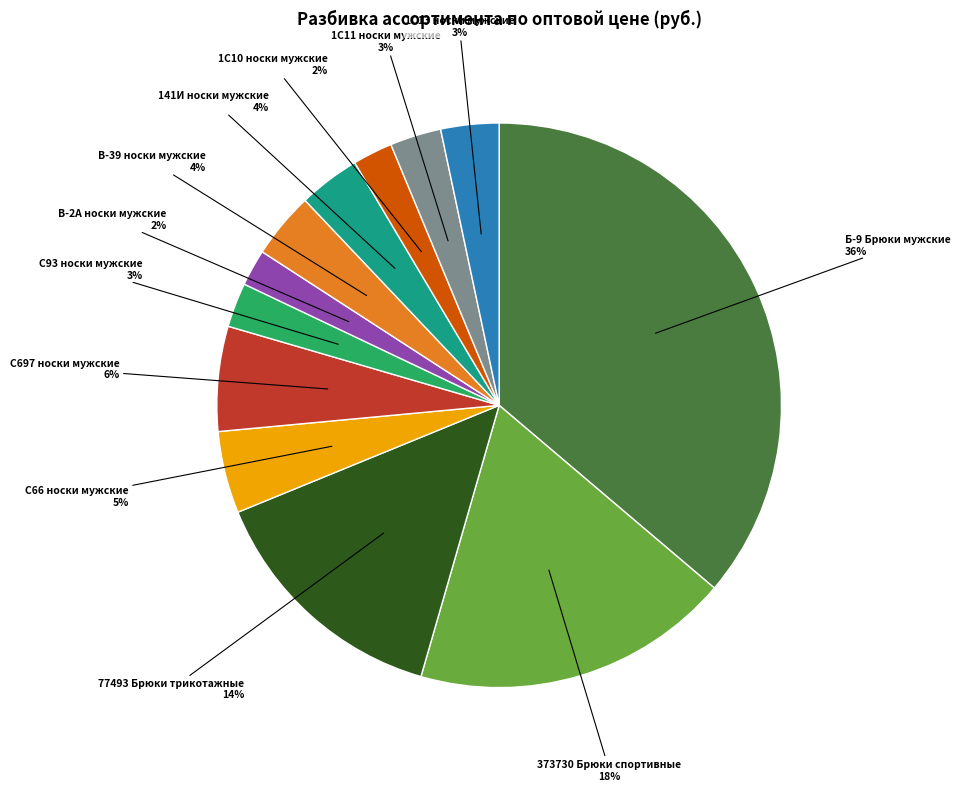

To the nearest percent, what is the difference between the largest and smallest slice percentages?

34%